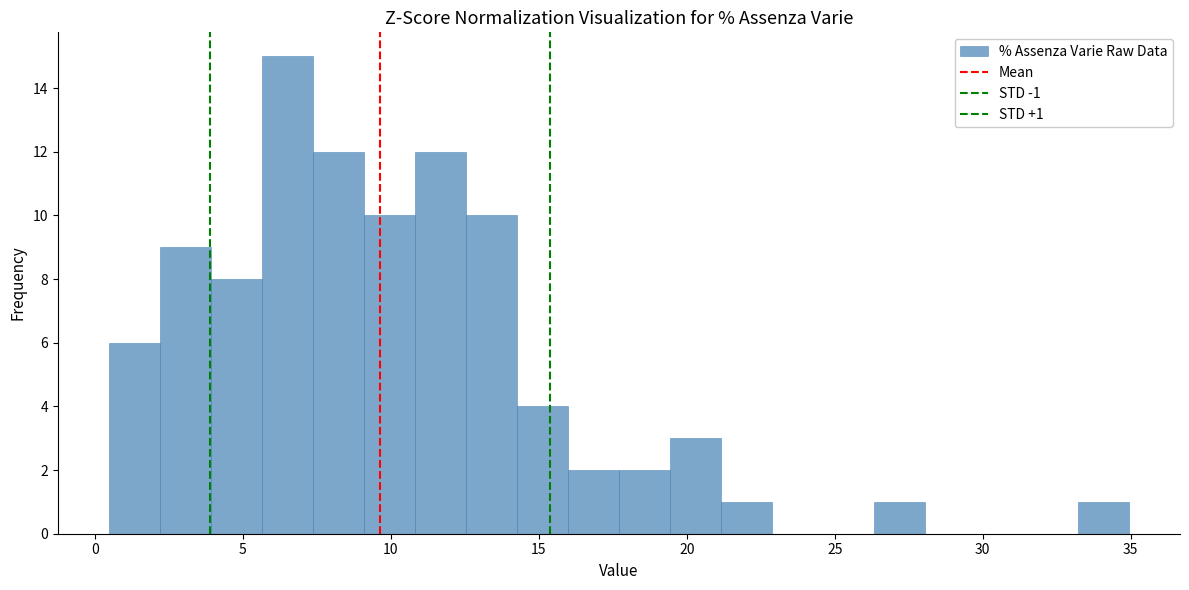

Around what value on the x-axis is the tallest bar? Give the approximate position of its centre, as read against the axis.

6.5